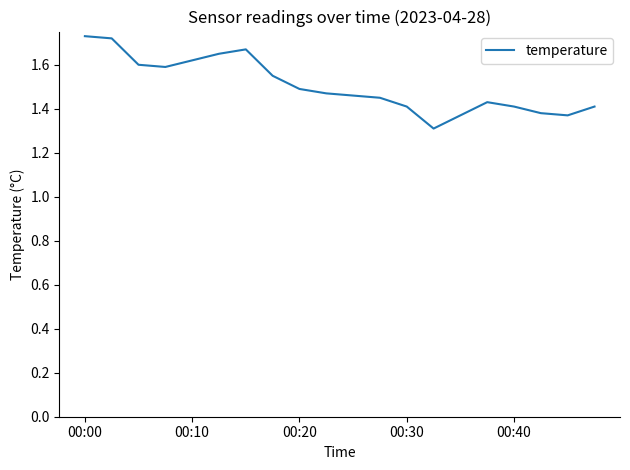

How many distinct data groups are displayed?

1